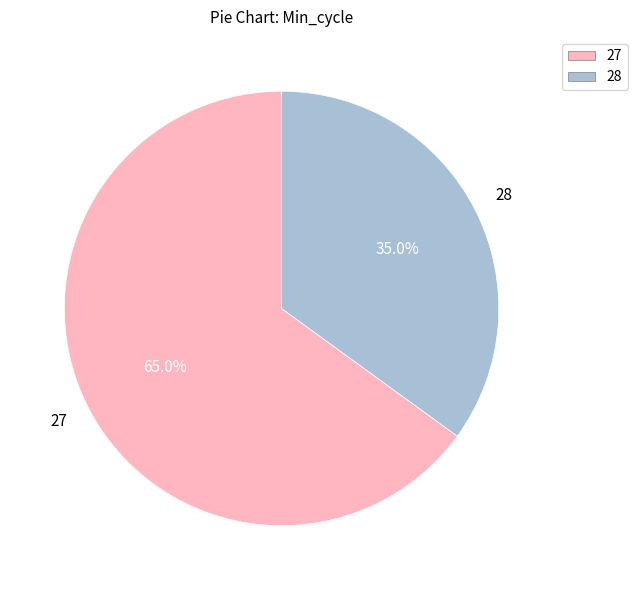

Does any single category account for the majority?

Yes